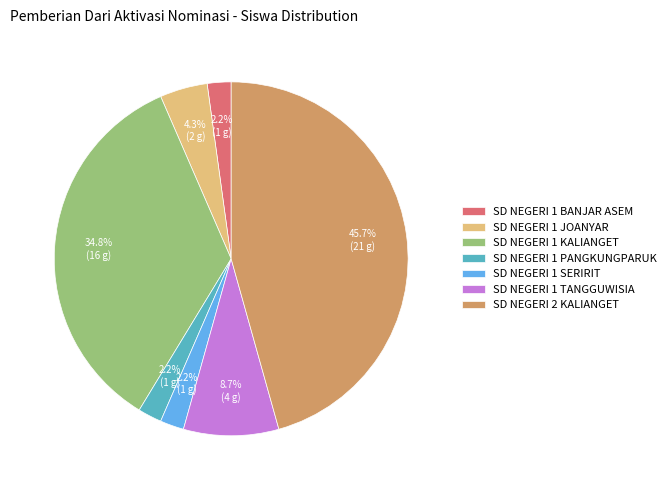

Do SD NEGERI 1 JOANYAR and SD NEGERI 1 TANGGUWISIA together represent more than half of the pie?

No